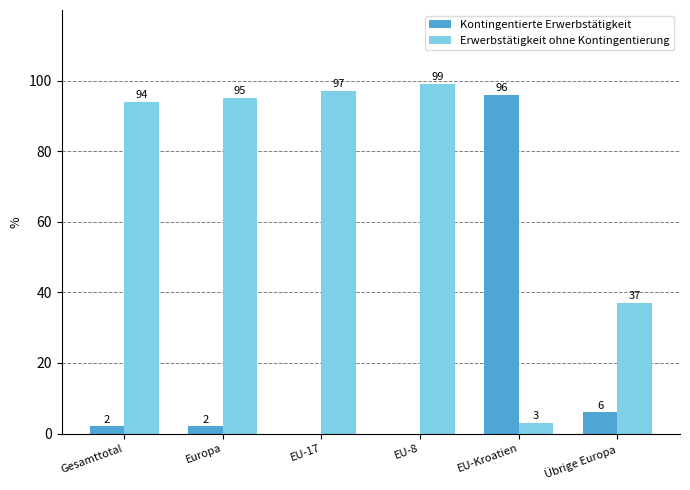

Reading right to left, list all the values displayed in this chart.

Kontingentierte Erwerbstätigkeit: Übrige Europa=6	EU-Kroatien=96	EU-8=0	EU-17=0	Europa=2	Gesamttotal=2
Erwerbstätigkeit ohne Kontingentierung: Übrige Europa=37	EU-Kroatien=3	EU-8=99	EU-17=97	Europa=95	Gesamttotal=94